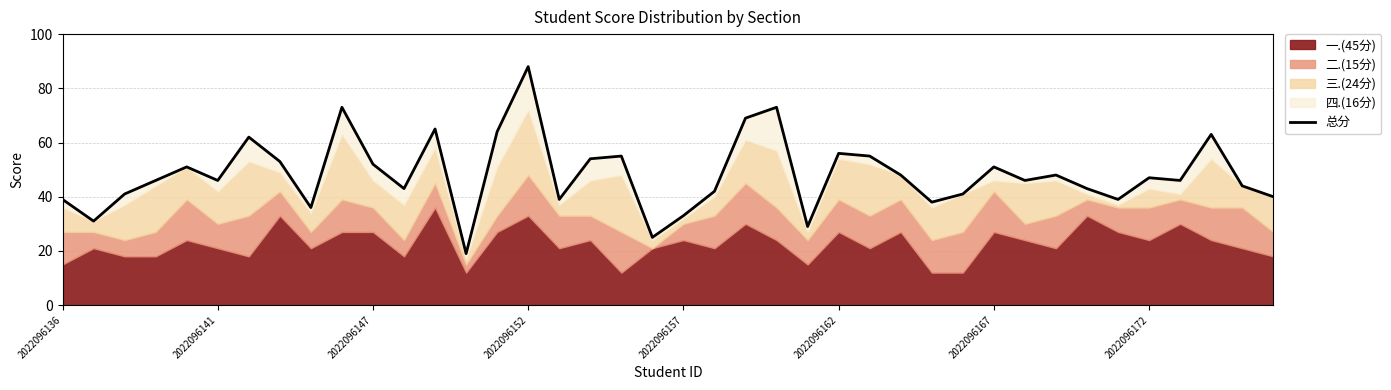

What is the smallest value displayed?

19